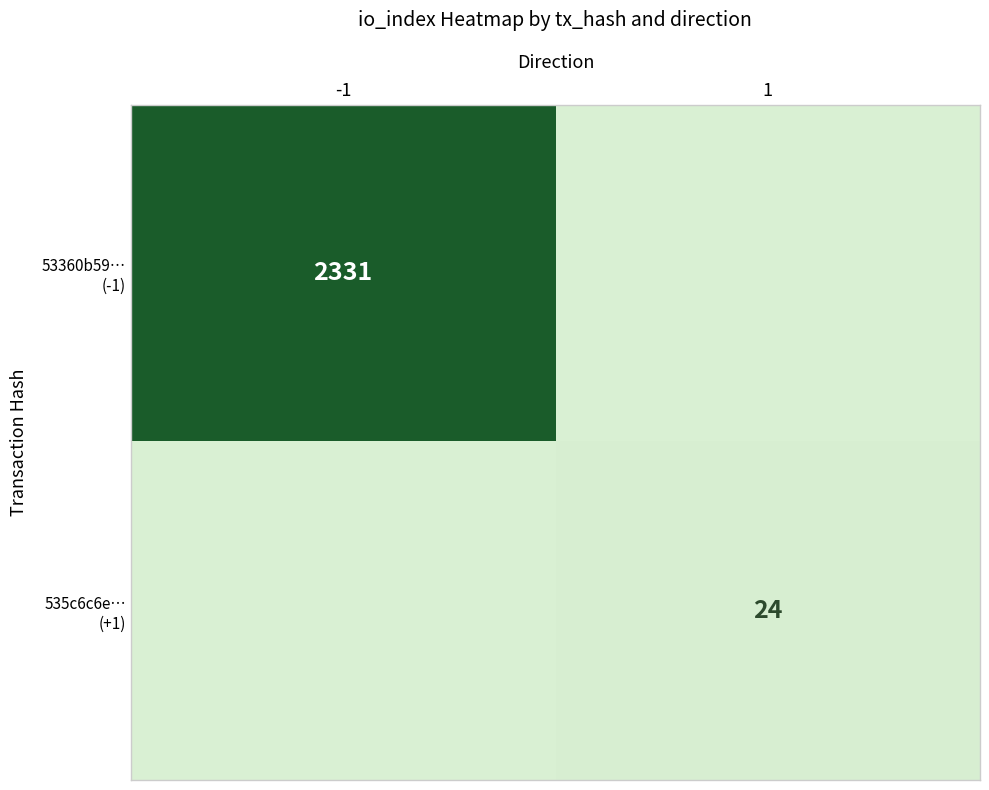

What is the sum of all 53360b59… (-1) values?

2331